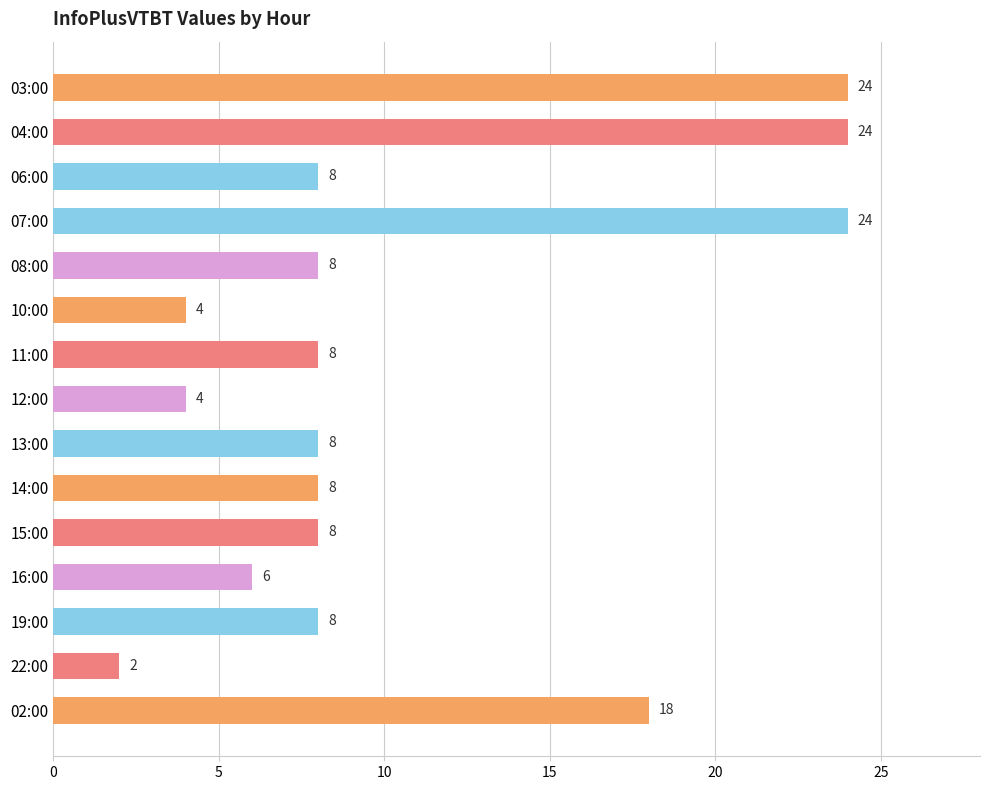

What is the difference between the maximum and second lowest values?

20